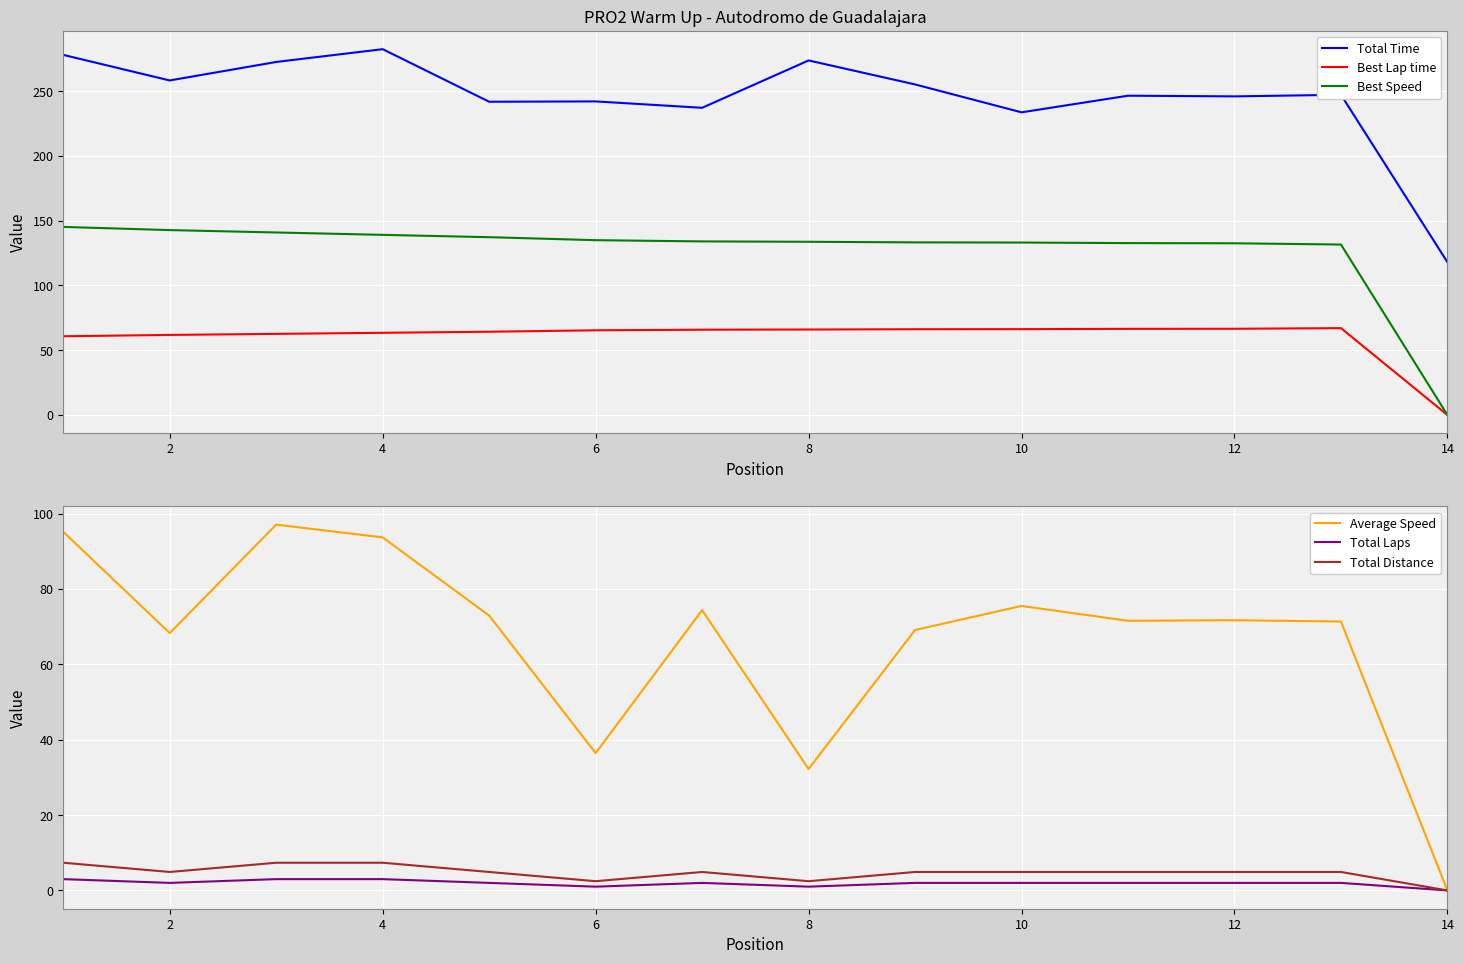

Which series has the widest spread of values?

Total Time